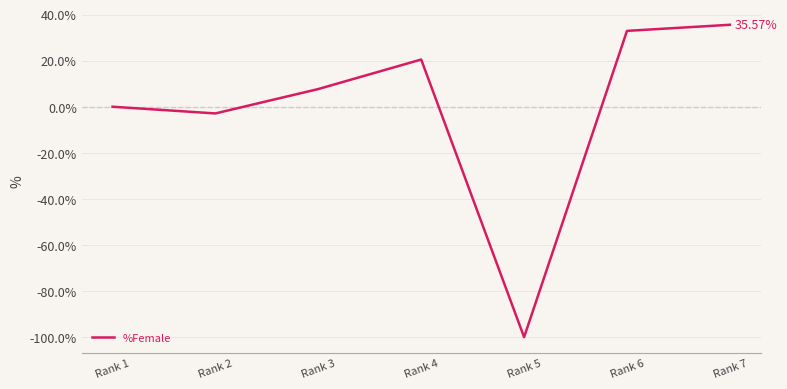

What is the difference between the maximum and minimum values?

135.6